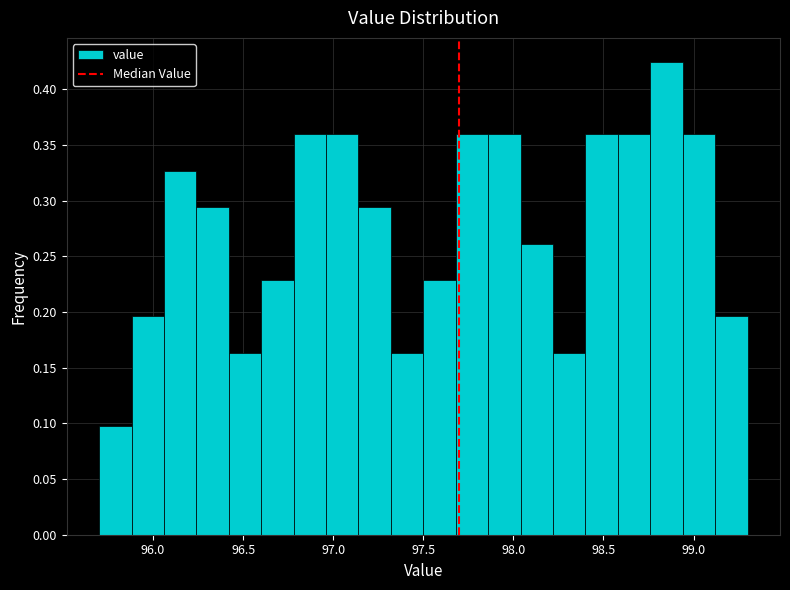

Read against the x-axis, roughly where is the centre of the tallest bar?

98.85